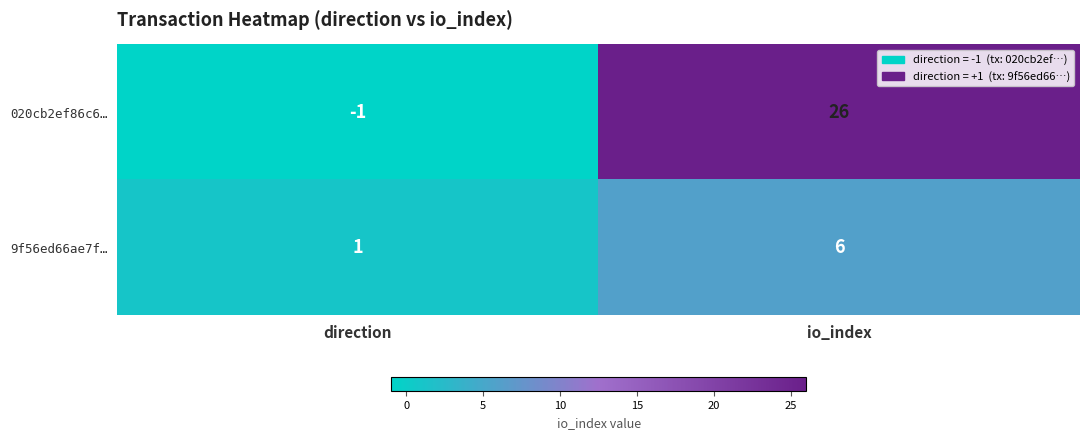

At which label is 9f56ed66ae7f… closest to 3?

direction